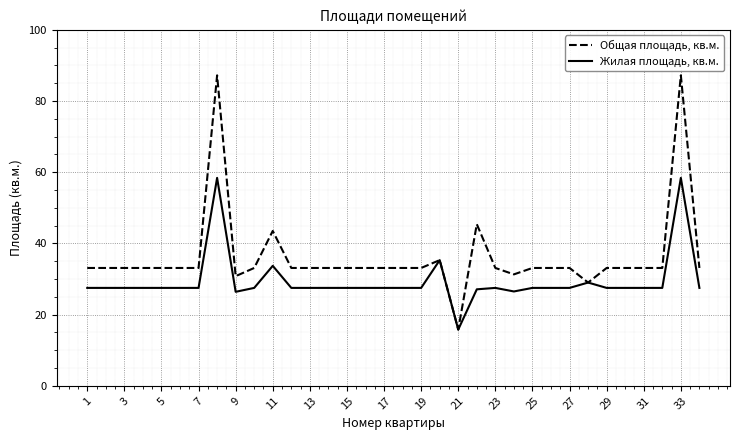

Which series has the largest range (max minus min)?

Общая площадь, кв.м.